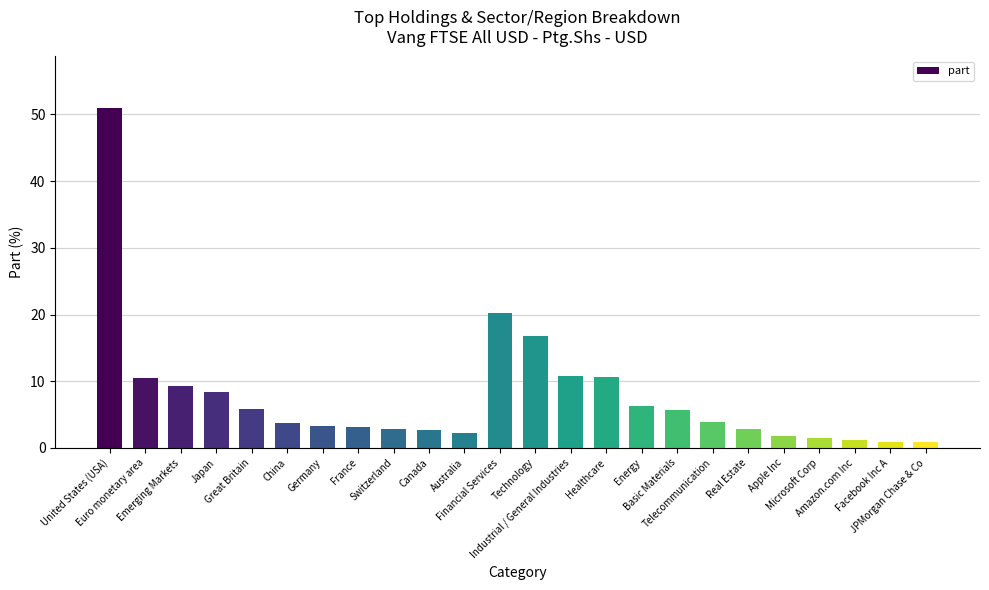

What is the label of the 23rd bar from the left?

Facebook Inc A